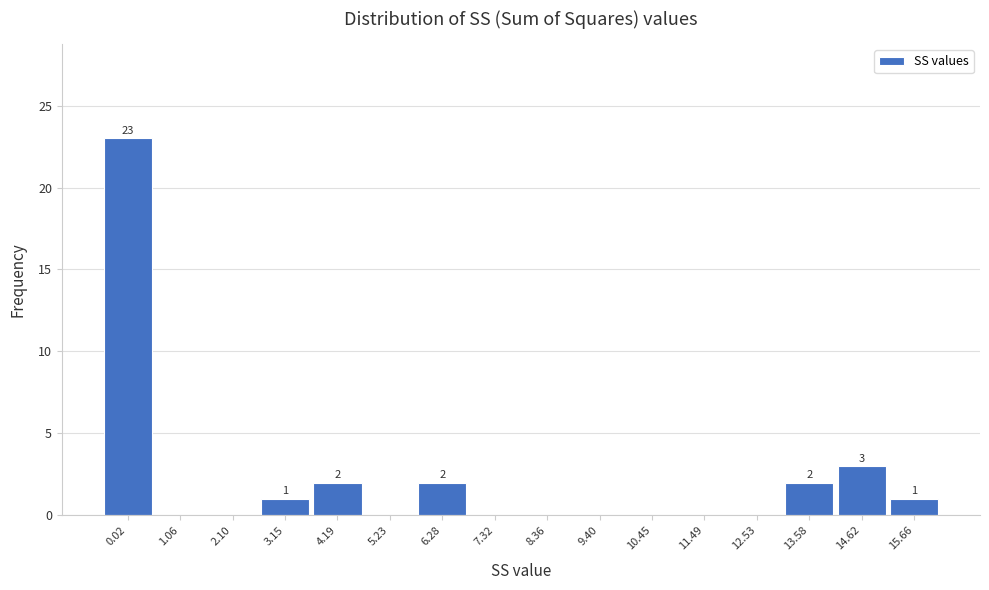

Reading left to right, transcribe all the data shown in this chart.

0.02=23	1.06=0	2.10=0	3.15=1	4.19=2	5.23=0	6.28=2	7.32=0	8.36=0	9.40=0	10.45=0	11.49=0	12.53=0	13.58=2	14.62=3	15.66=1